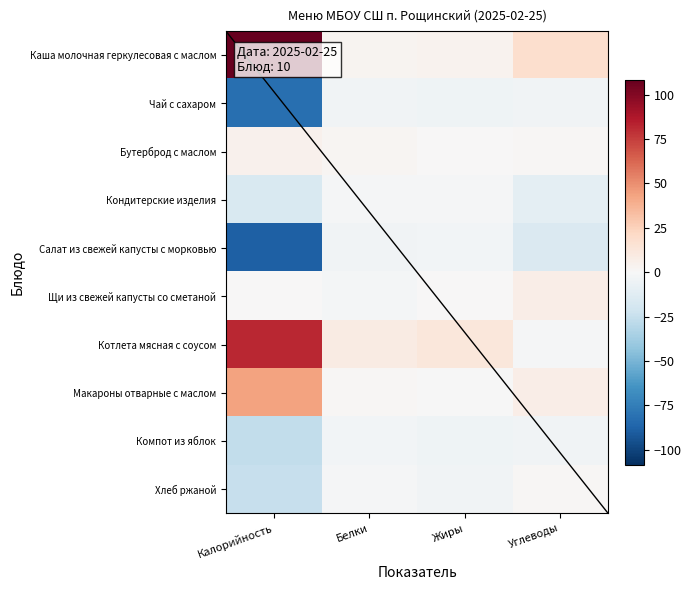

Reading right to left, what are all the values shown in this chart?

Каша молочная геркулесовая с маслом: Углеводы=18.5	Жиры=4.0	Белки=2.9	Калорийность=108.3
Чай с сахаром: Углеводы=-3.9	Жиры=-4.6	Белки=-4.1	Калорийность=-81.7
Бутерброд с маслом: Углеводы=0.9	Жиры=0.8	Белки=2.1	Калорийность=4.3
Кондитерские изделия: Углеводы=-10.7	Жиры=-1.0	Белки=-1.3	Калорийность=-16.7
Салат из свежей капусты с морковью: Углеводы=-15.3	Жиры=-2.5	Белки=-3.6	Калорийность=-88.2
Щи из свежей капусты со сметаной: Углеводы=7.6	Жиры=0.2	Белки=-2.5	Калорийность=0.1
Котлета мясная с соусом: Углеводы=-1.7	Жиры=12.0	Белки=9.2	Калорийность=81.3
Макароны отварные с маслом: Углеводы=7.6	Жиры=-0.1	Белки=1.3	Калорийность=43.8
Компот из яблок: Углеводы=-3.9	Жиры=-4.6	Белки=-3.2	Калорийность=-26.7
Хлеб ржаной: Углеводы=1.0	Жиры=-4.0	Белки=-0.9	Калорийность=-24.7